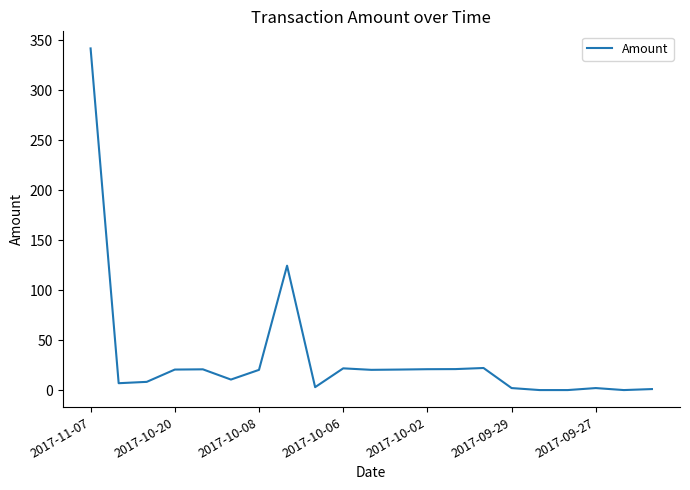

What is the greatest value displayed?

342.0